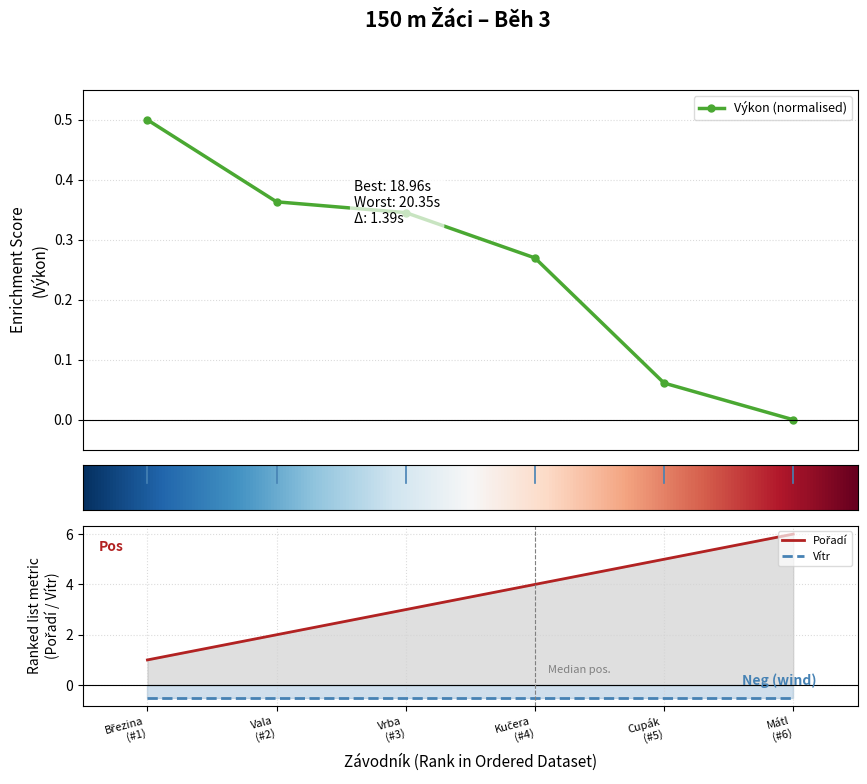

What is the minimum value for Vítr?

-0.5